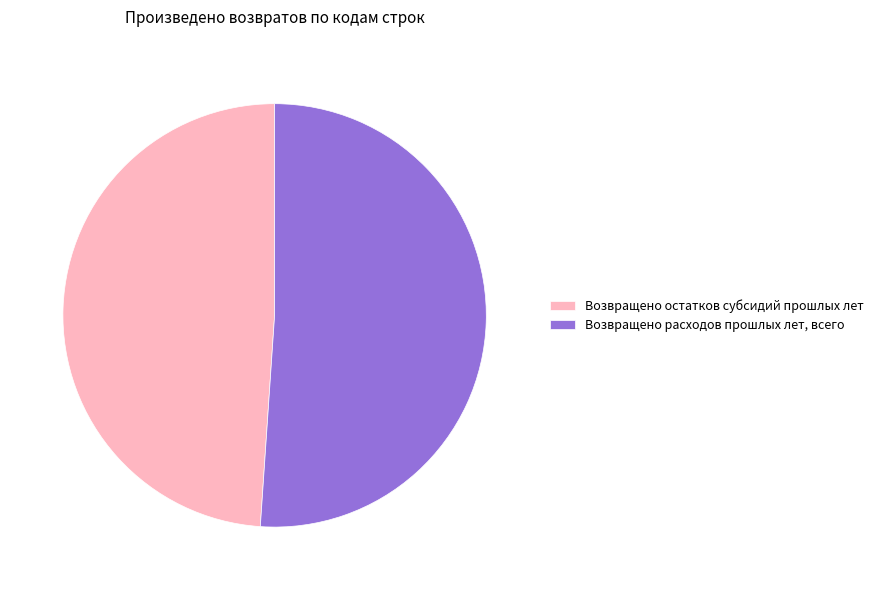

Which slice is the largest?

Возвращено расходов прошлых лет, всего